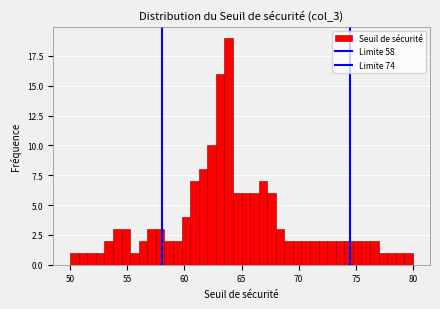

Around what value on the x-axis is the tallest bar? Give the approximate position of its centre, as read against the axis.

64.0